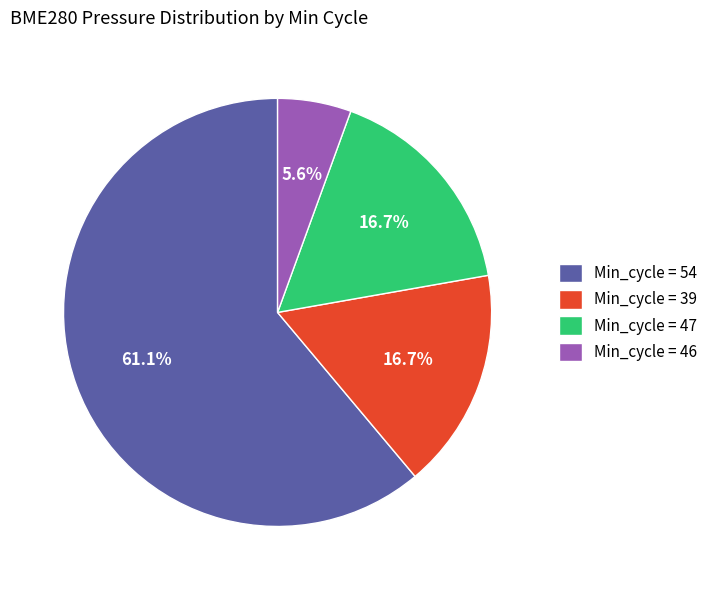

Which has a higher value, Min_cycle = 47 or Min_cycle = 54?

Min_cycle = 54